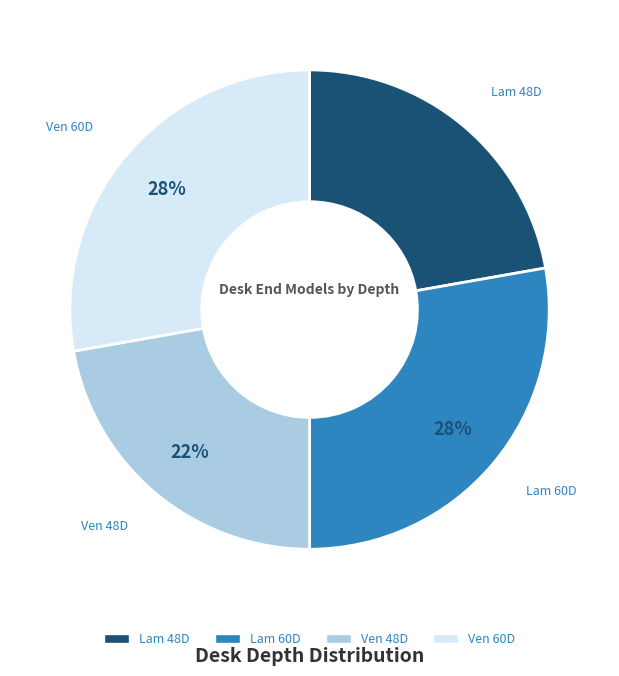

To the nearest percent, what percentage of the pie is Lam 48D?

22%